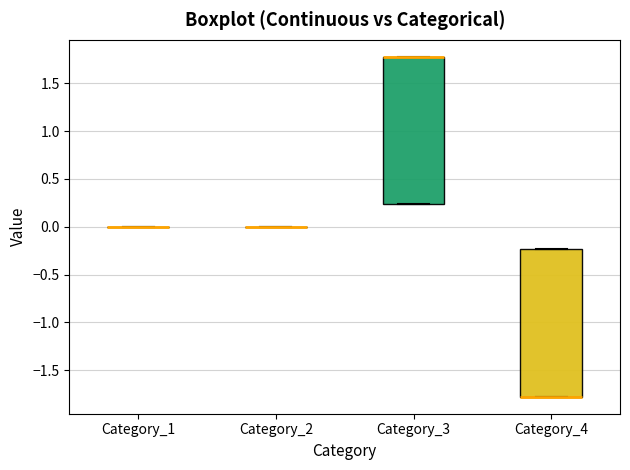

Reading left to right, read every box against the y-axis: the position of its median line, the range the box covers, and the ends of its whiskers. The values are not printed on the chart, so give them approximately, as read against the axis.

Category_1: box collapsed to a line at 0.00, whiskers 0.00 to 0.00
Category_2: box collapsed to a line at 0.00, whiskers 0.00 to 0.00
Category_3: median 1.80 (drawn on the box's upper edge), box 0.25 to 1.80, whiskers 0.25 to 1.80
Category_4: median -1.80 (drawn on the box's lower edge), box -1.80 to -0.25, whiskers -1.80 to -0.25